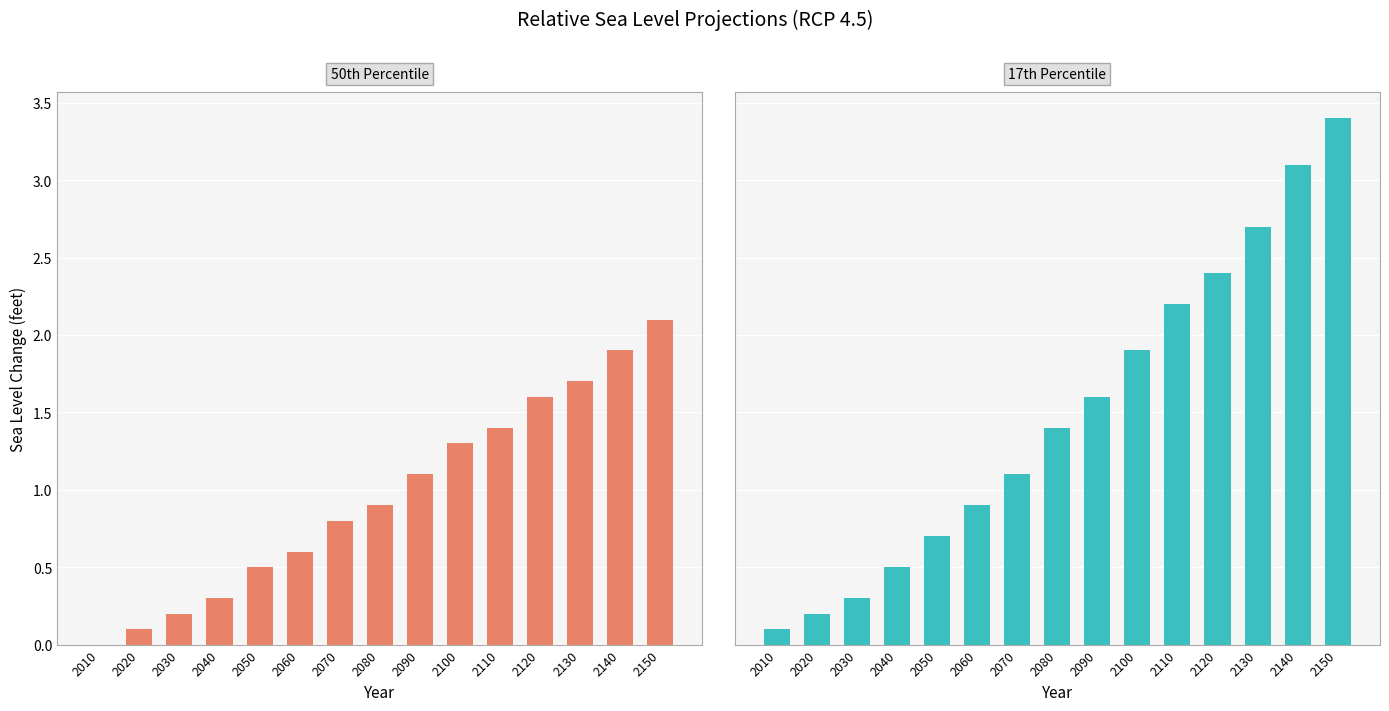

Which series has the largest range (max minus min)?

17th Percentile